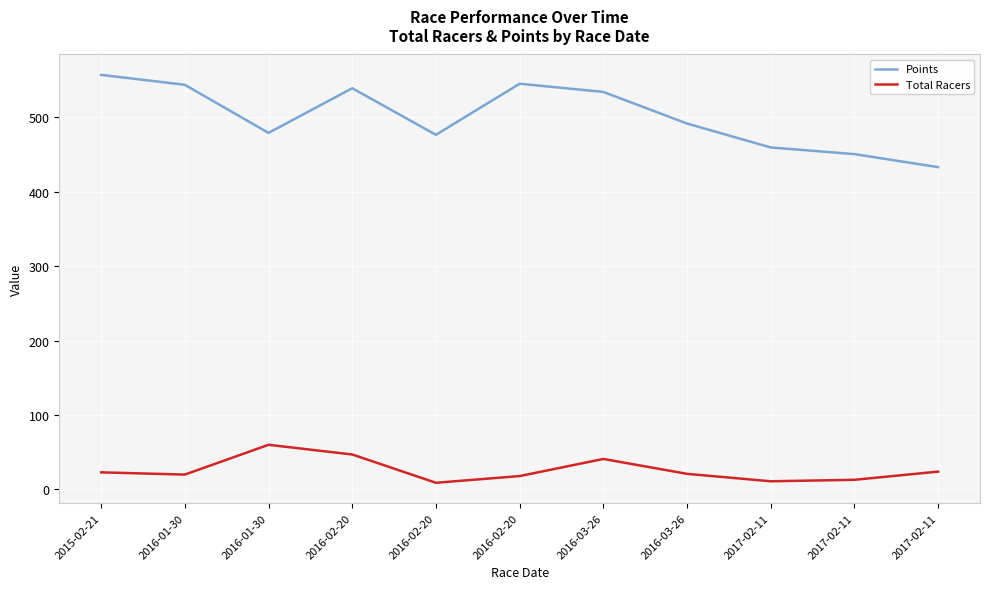

Count the number of categories in the chart.

11